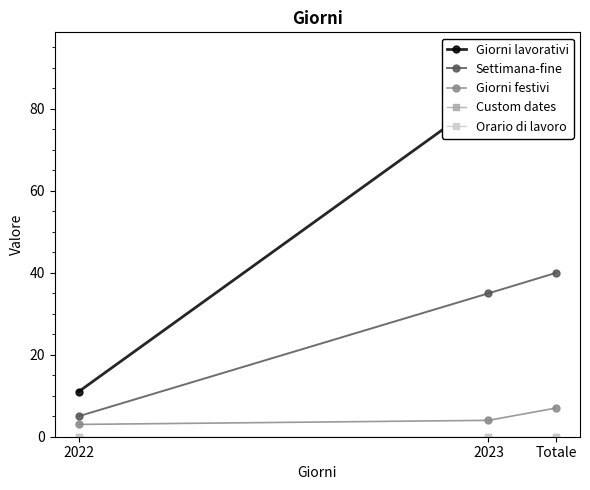

What is the total value across all series at Totale?

141